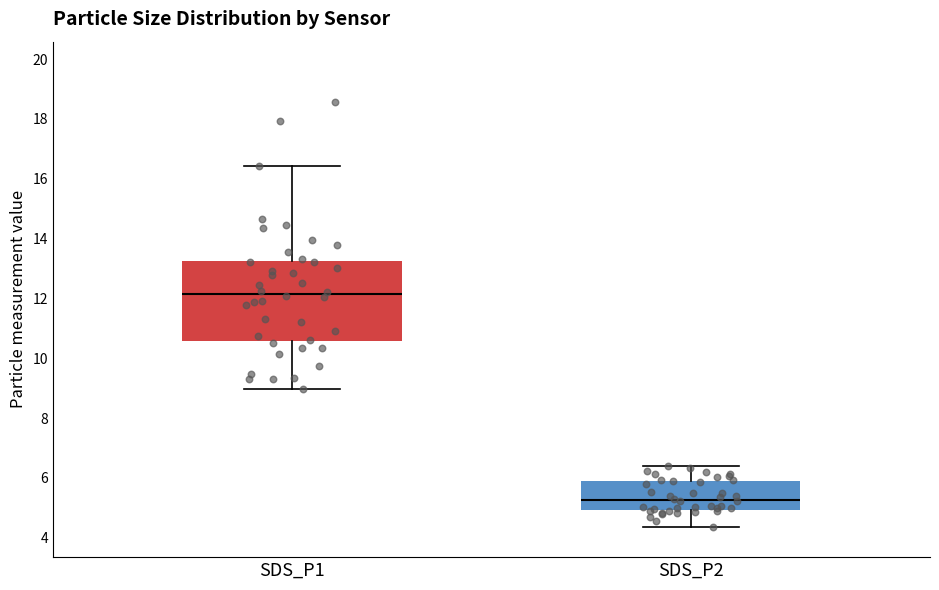

Where does the lower whisker of the box for SDS_P1 end on the y-axis? The values are not printed on the chart, so give them approximately, as read against the axis.

9.0